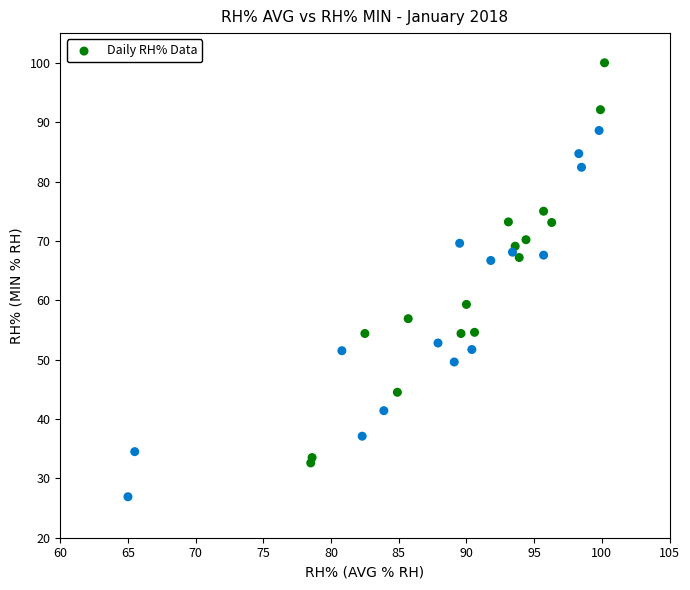

What is the range of X values (max minus min)?

35.2